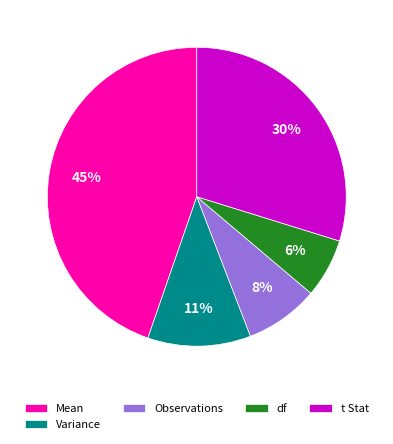

Combined, do t Stat and Variance account for over 50%?

No